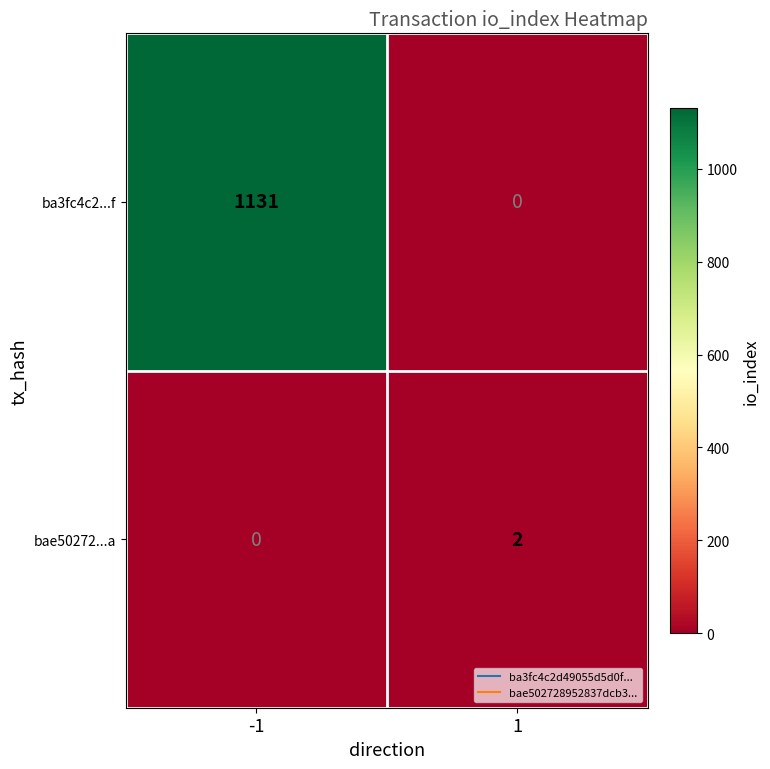

Which series changed the most between -1 and 1?

ba3fc4c2...f